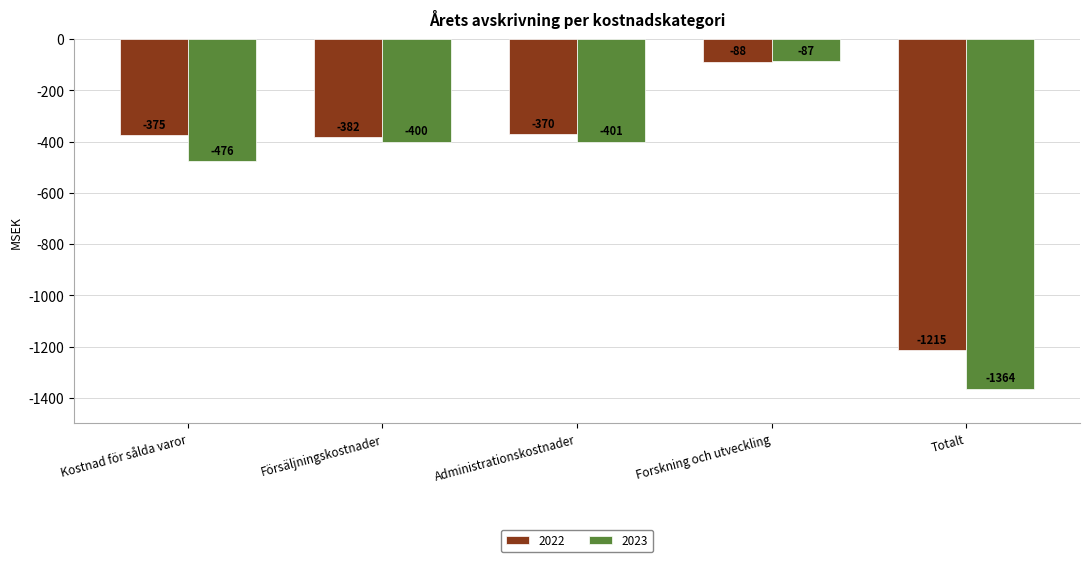

Which series has the widest spread of values?

2023